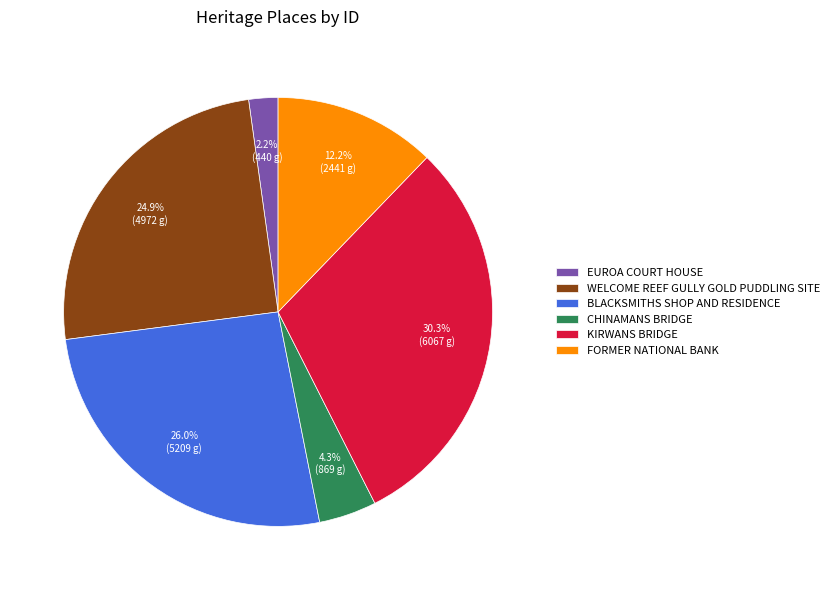

To the nearest percent, what is the average slice percentage?

17%